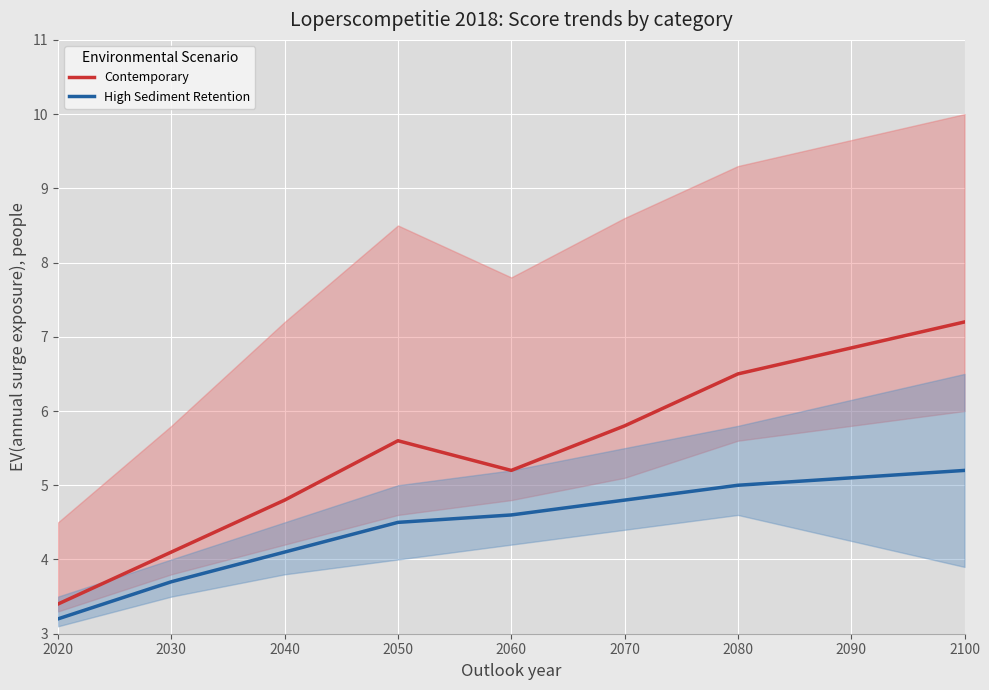

Which series has the largest range (max minus min)?

Contemporary